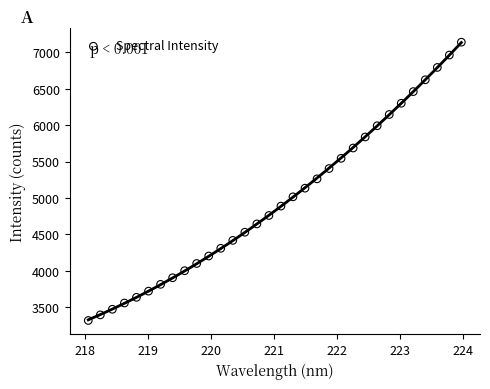

What is the range of X values (max minus min)?

5.9